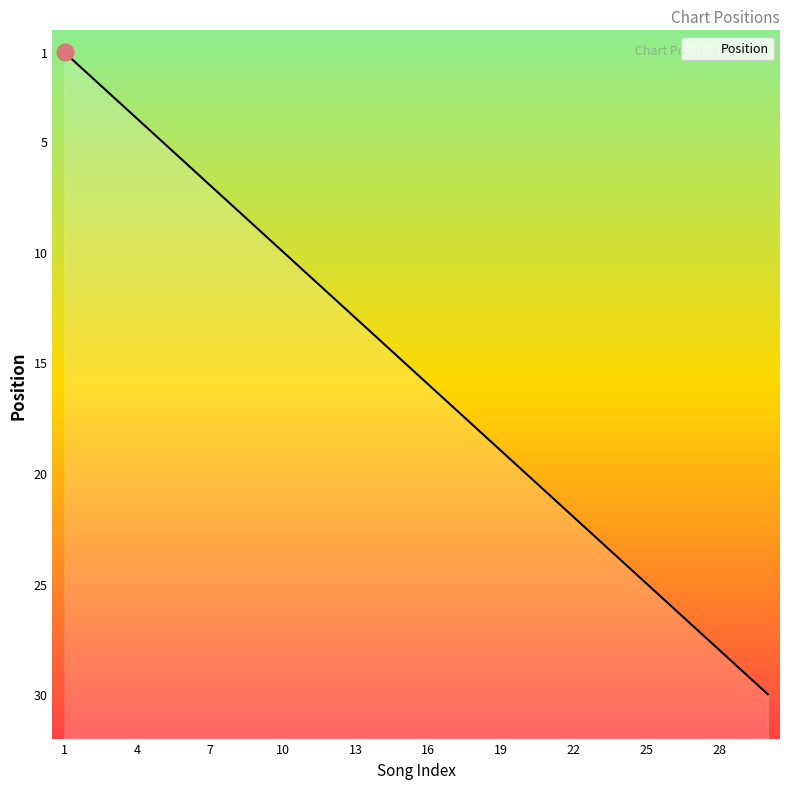

What is the sum of the values at 9 and 4?

13